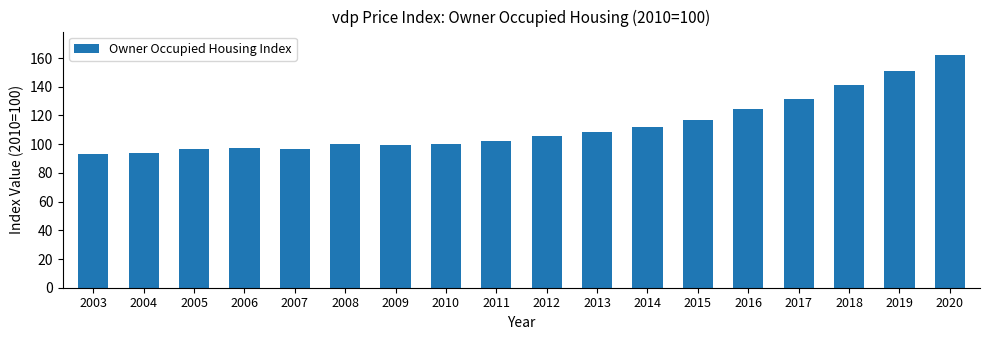

Which category has the highest value across all series?

2020